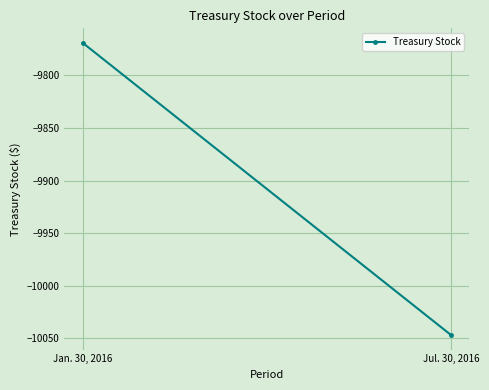

What is the change in value from Jan. 30, 2016 to Jul. 30, 2016?

-278